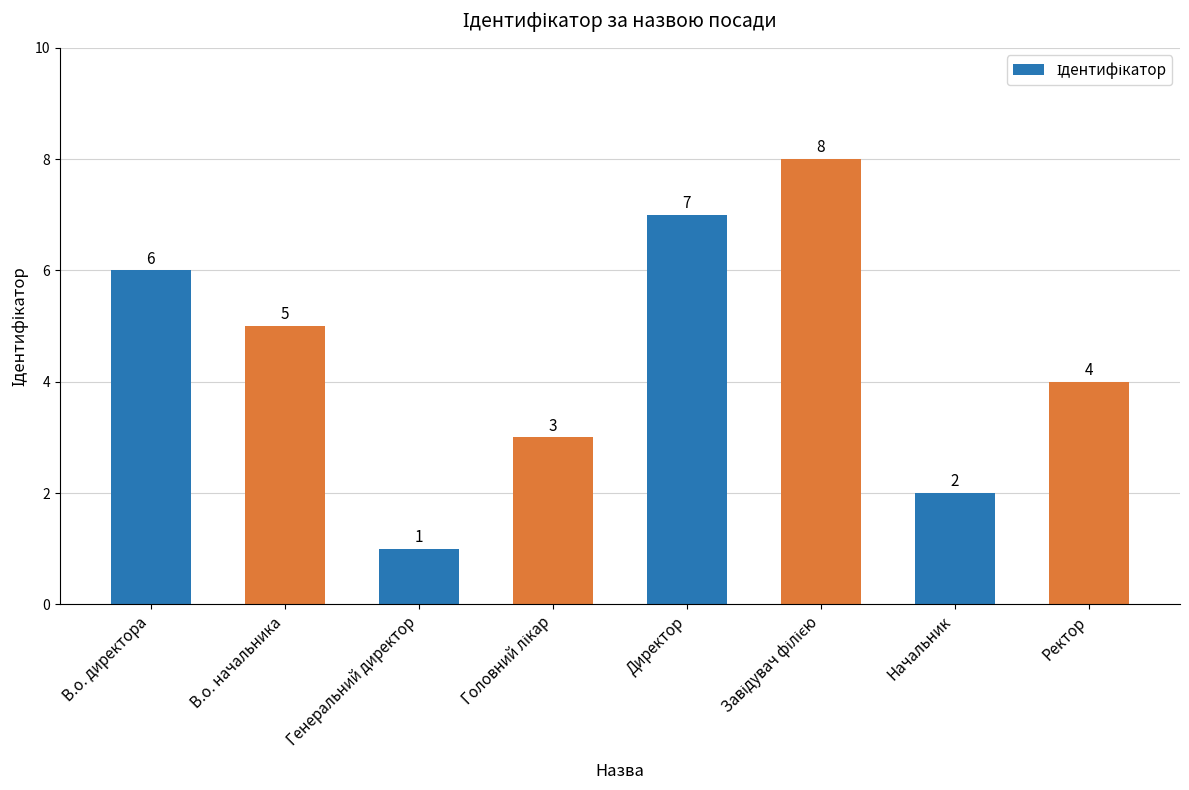

Where does the data first go above 5?

В.о. директора